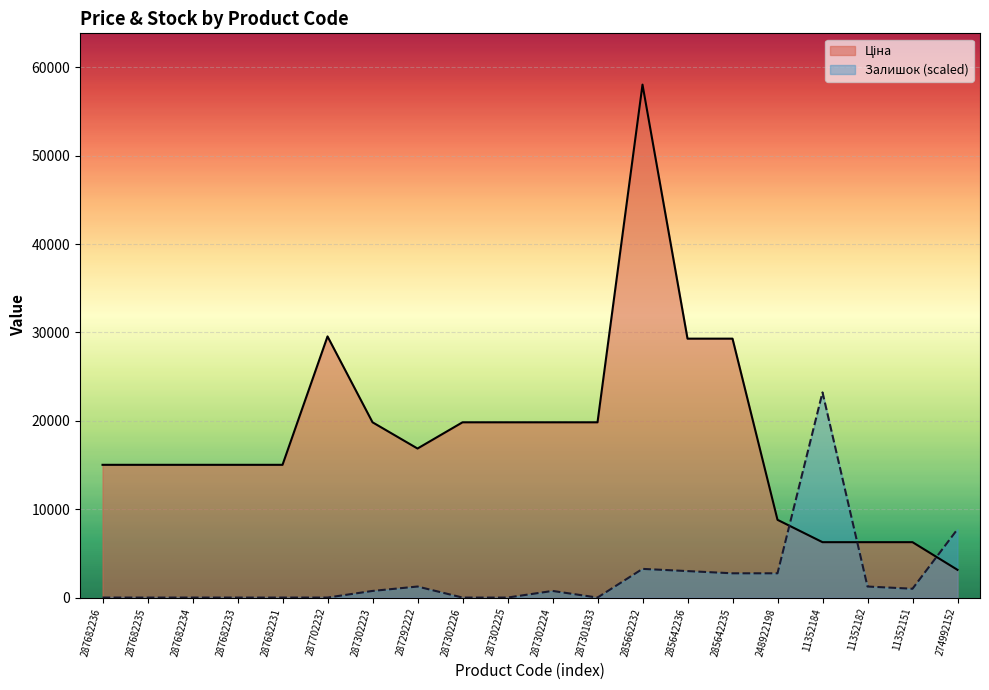

What is the difference between the second highest and second lowest values in the Залишок series?

7738.3